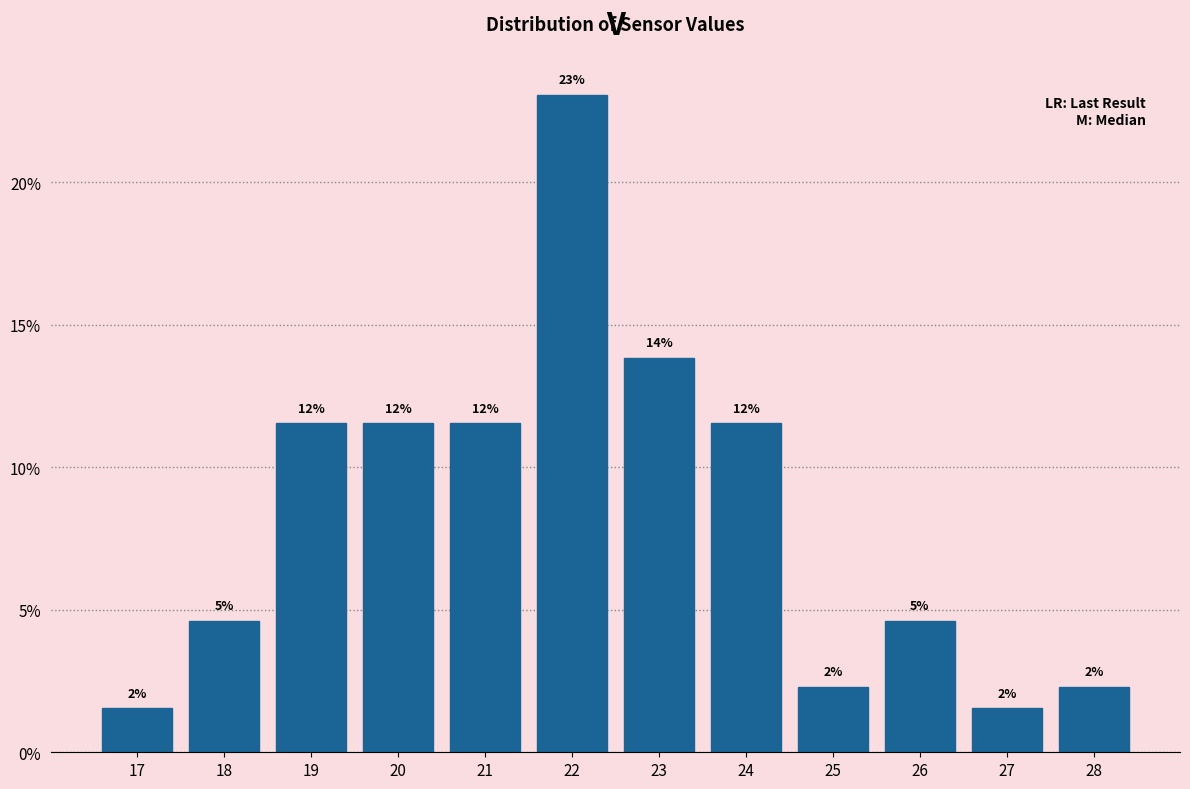

How many bars are there in total?

12